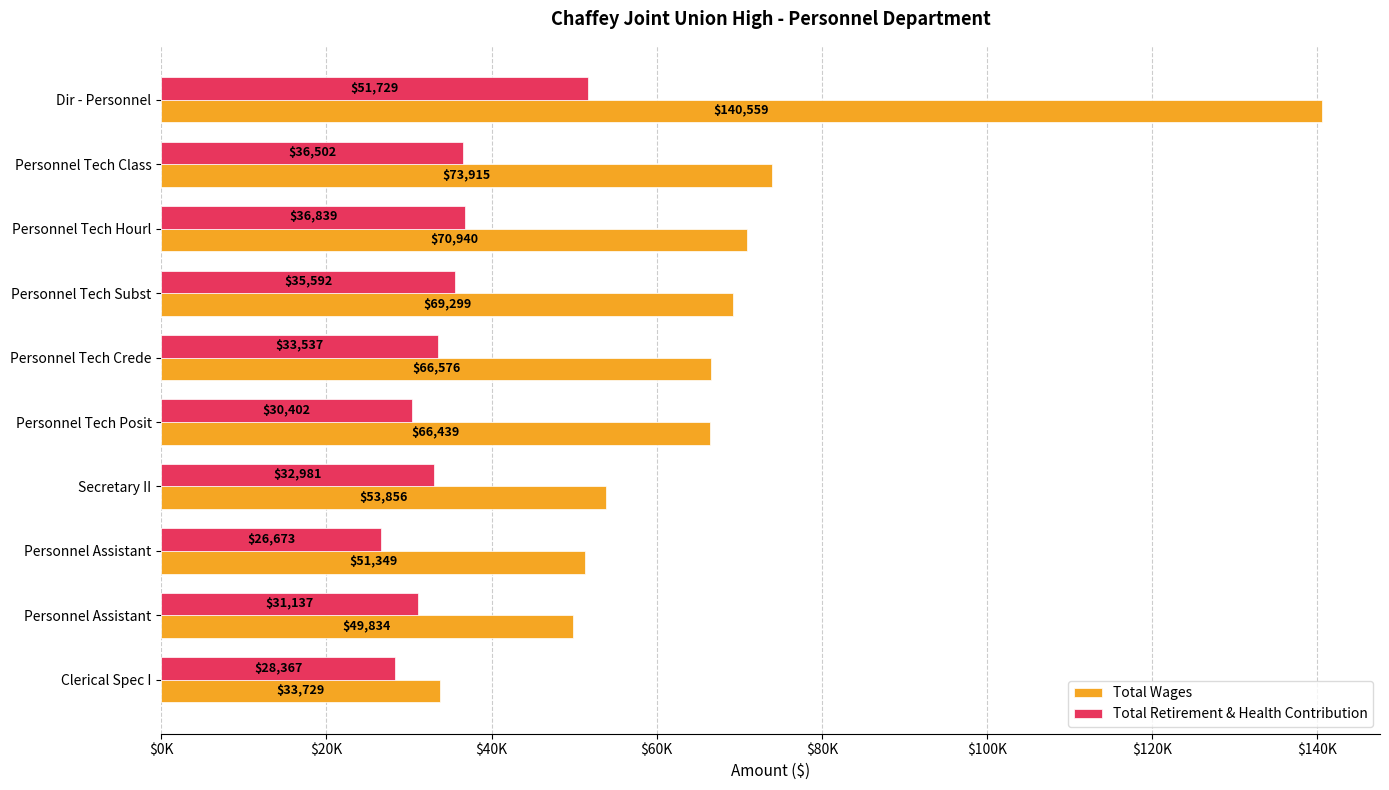

What is the greatest value displayed?

140559